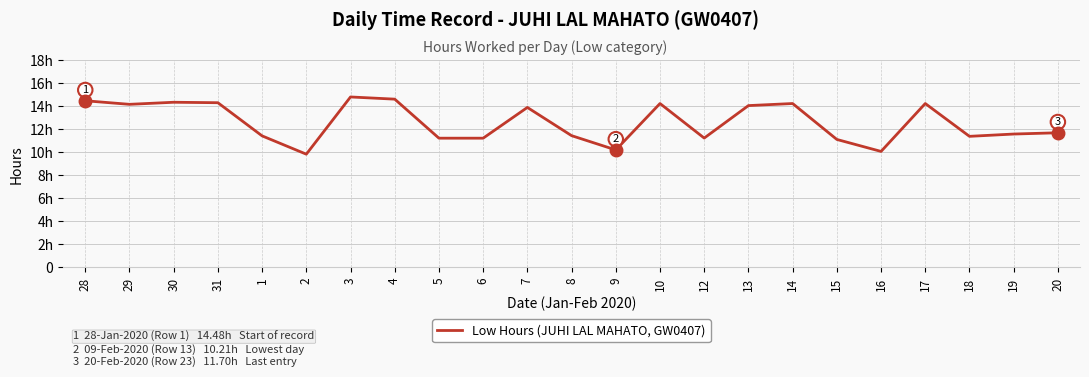

Read the value at 12.

11.2